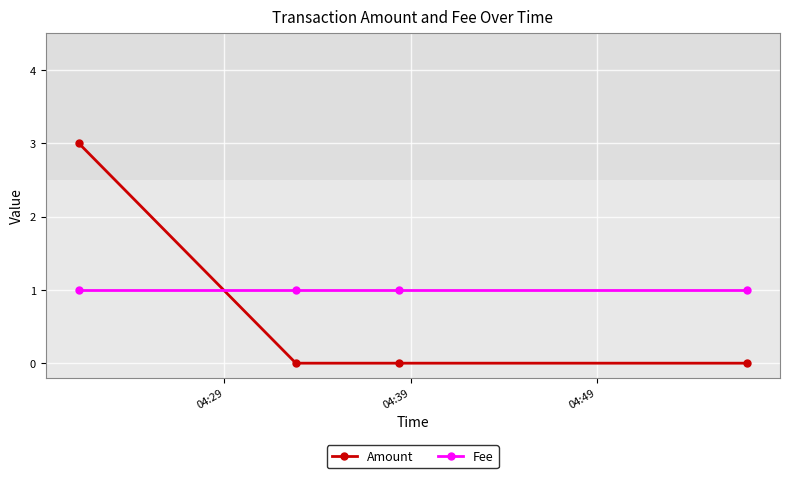

How many data points does each series have?

4